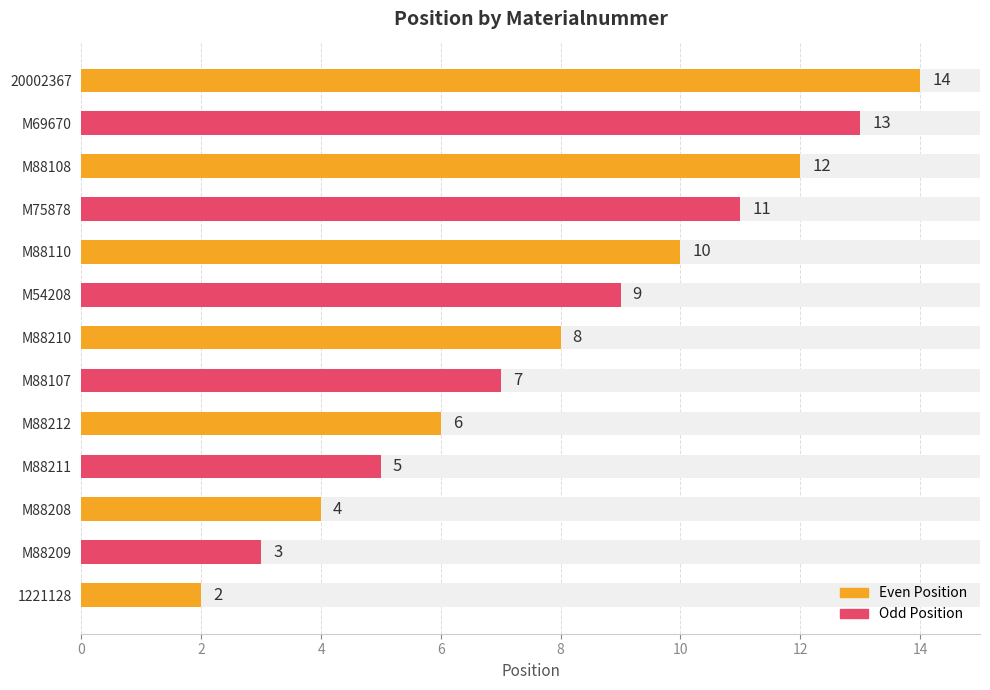

What is the sum of all values?

104